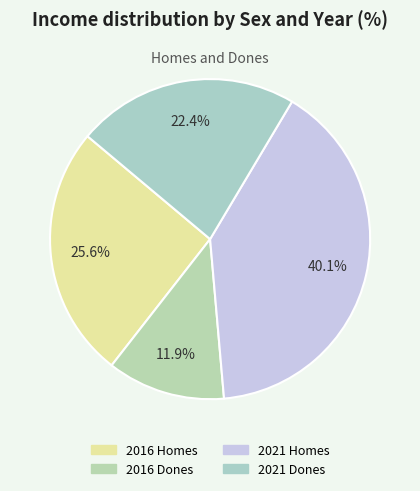

Count the number of slices in the pie.

4